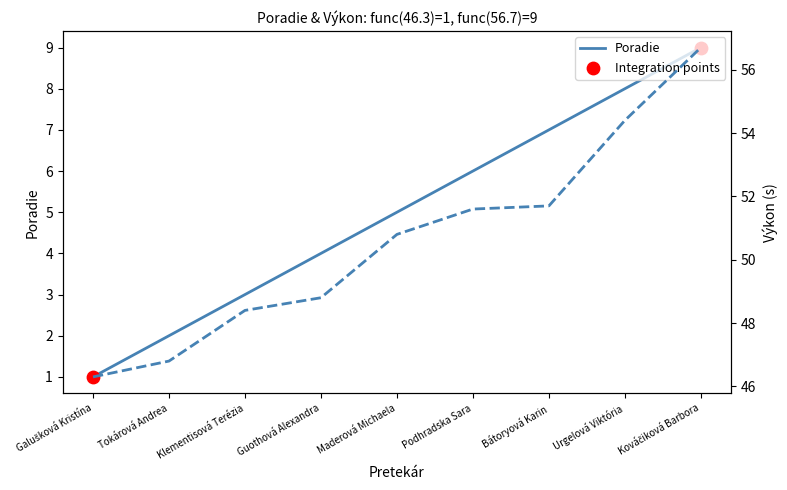

Which series has the widest spread of Y values?

Výkon